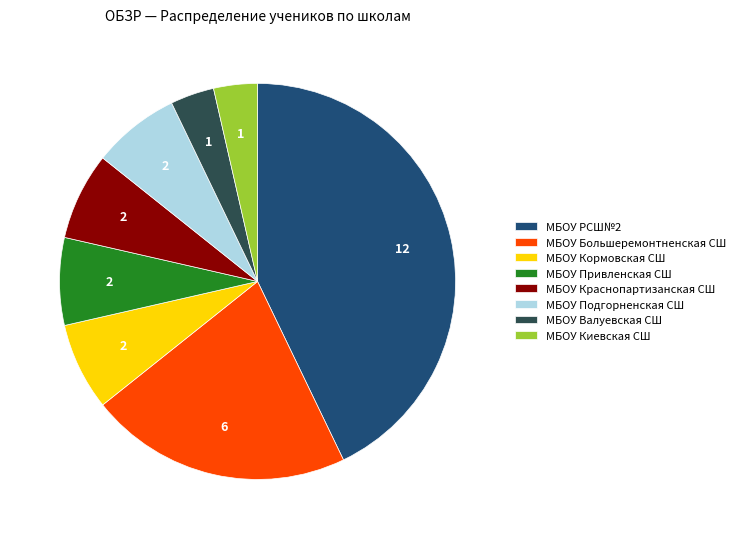

The МБОУ Валуевская СШ slice represents 4% of the pie. True or false?

True